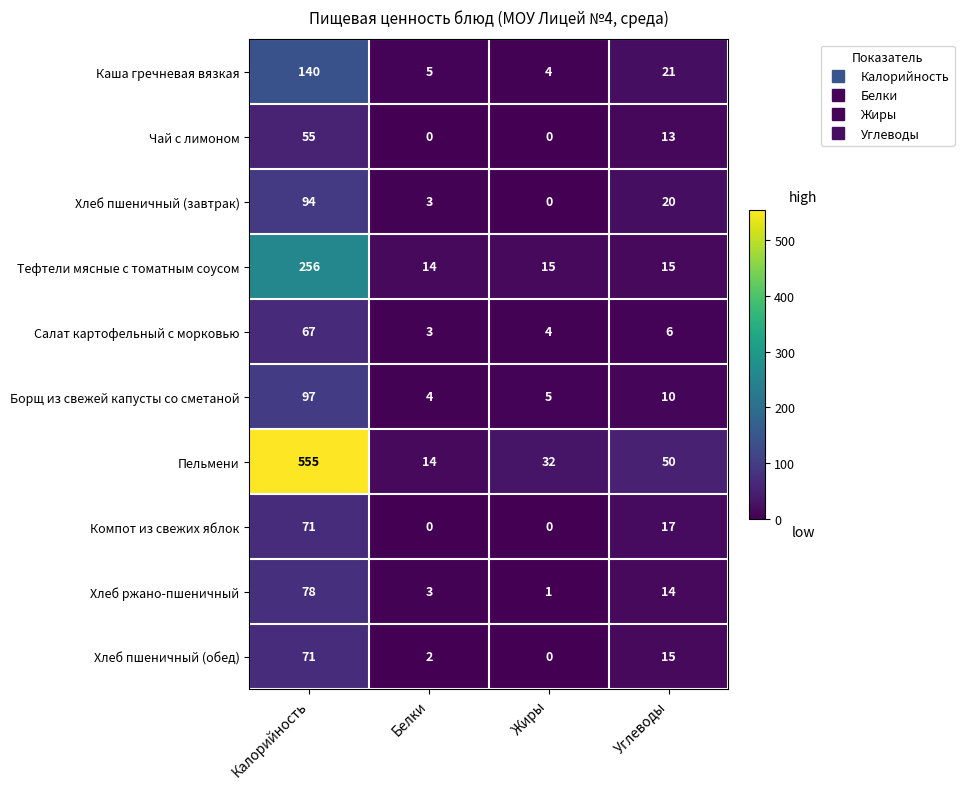

True or false: Пельмени has a value of 14 at Жиры.

False